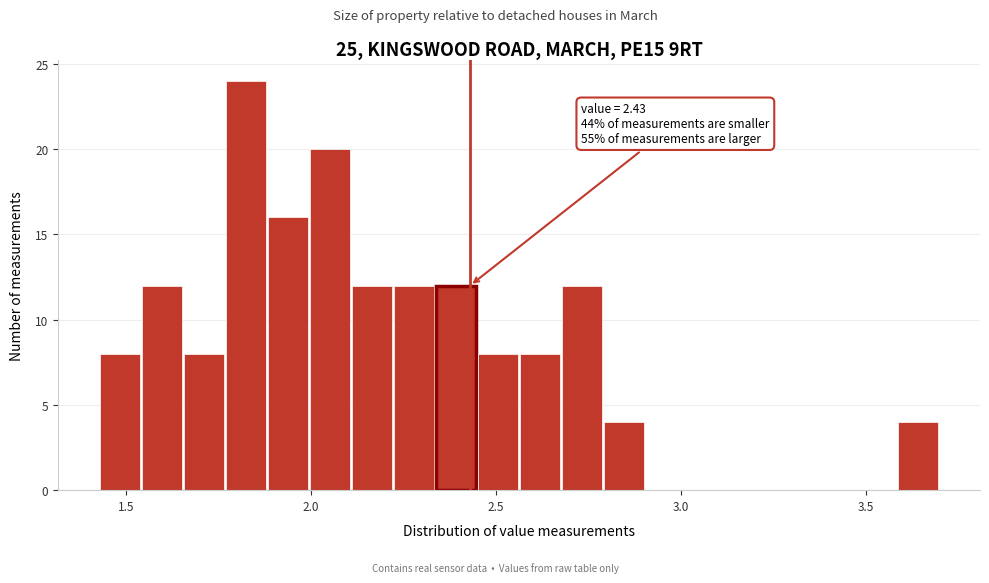

Read against the x-axis, roughly where is the centre of the tallest bar?

1.80